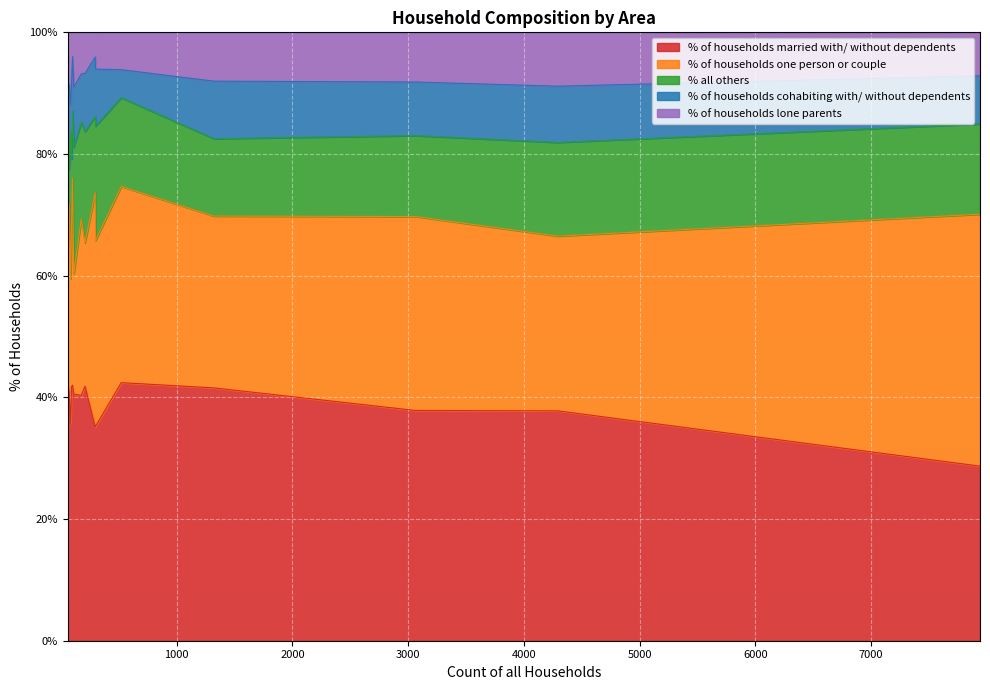

True or false: % of households one person or couple has more than 1 interior local peaks.

True